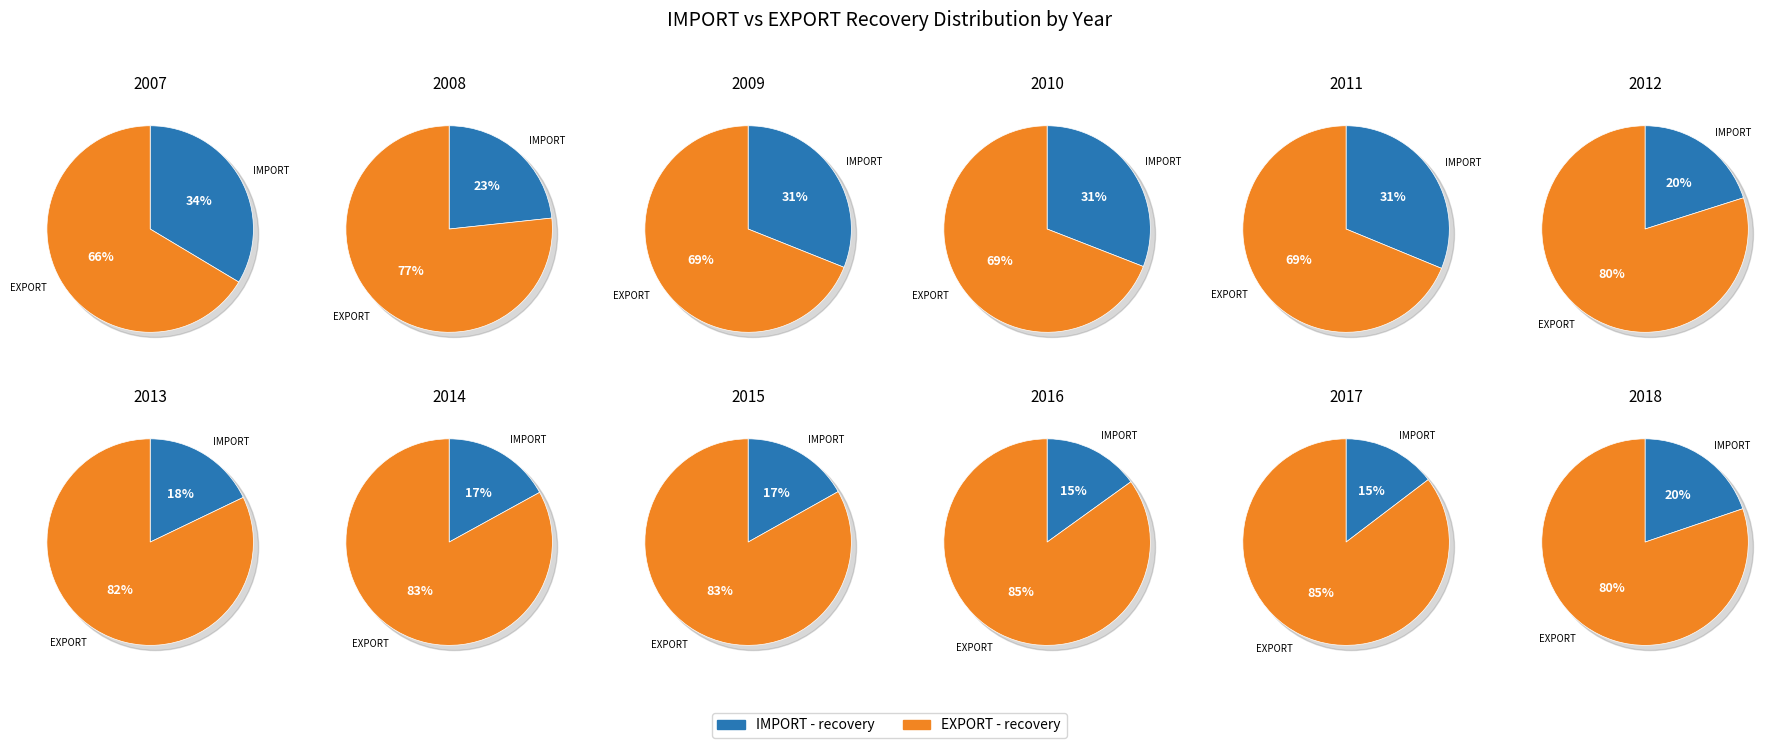

The 10 slice represents 15% of the pie. True or false?

True